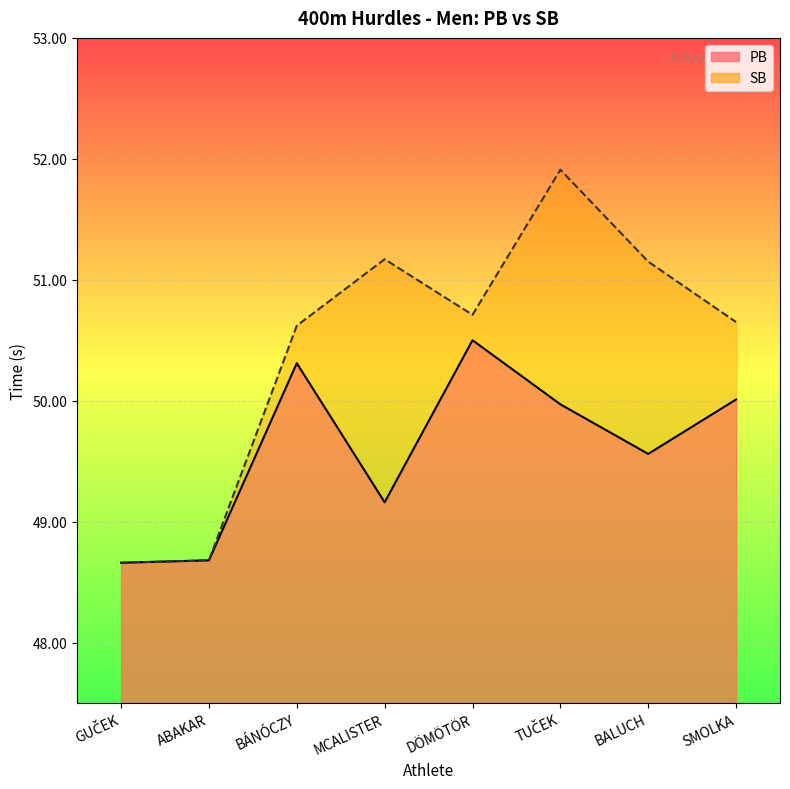

What is the approximate value of PB at MCALISTER?

49.2